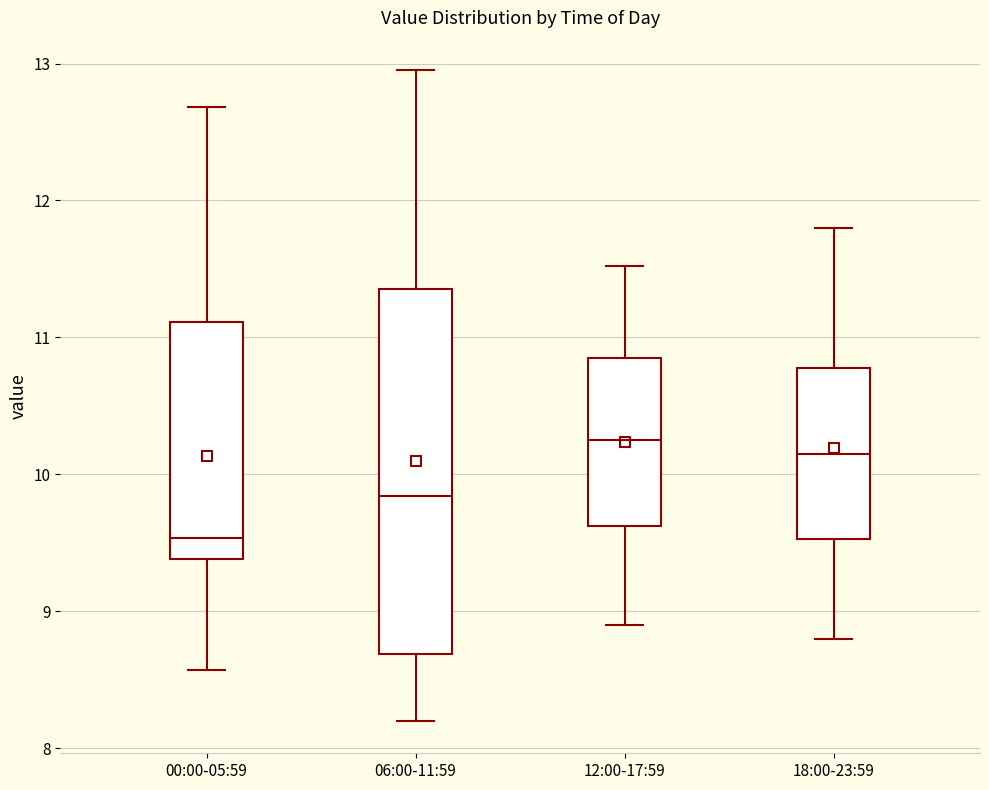

Comparing the boxes themselves (not the whiskers), which one is the tallest?

06:00-11:59